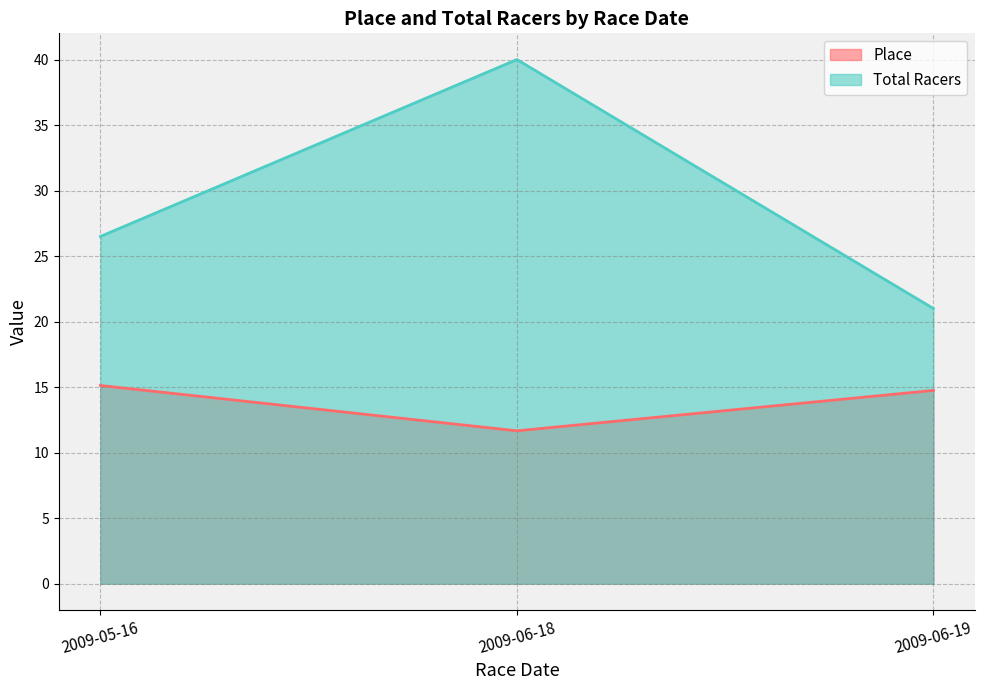

At which label does Total Racers first exceed 26?

2009-05-16